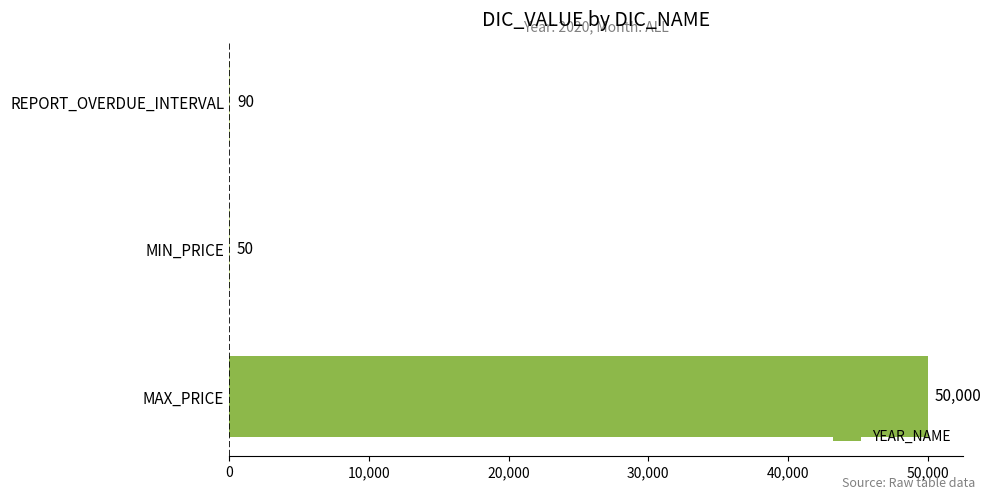

How many series are shown in this chart?

1